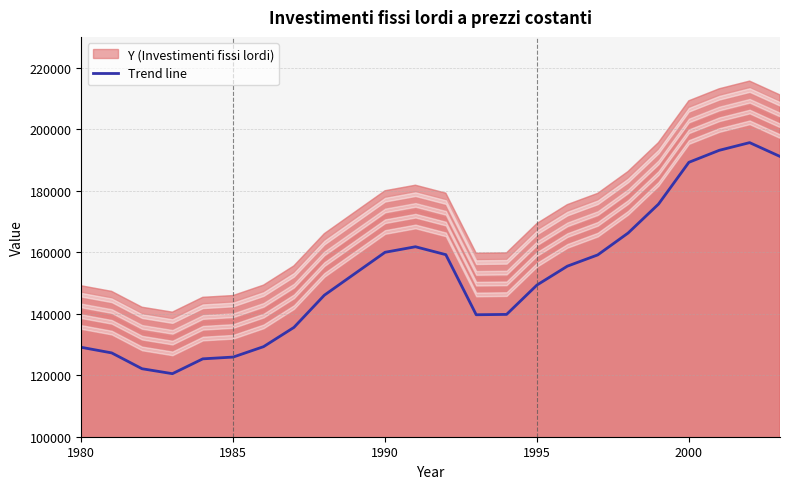

What is the label of the 24th point from the right?

1980